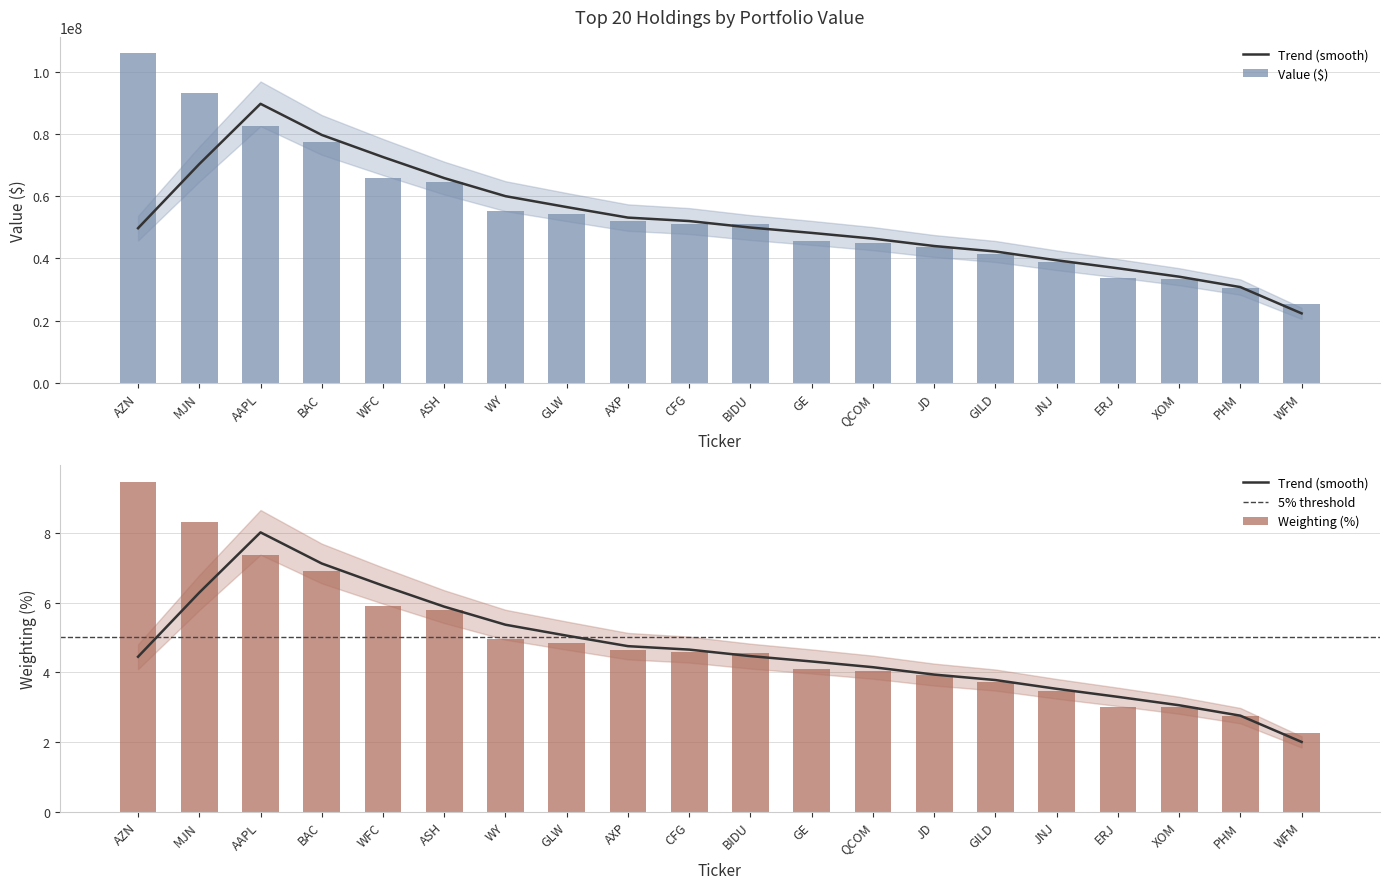

The Value ($) series shows 62219739.9 at JD. True or false?

False